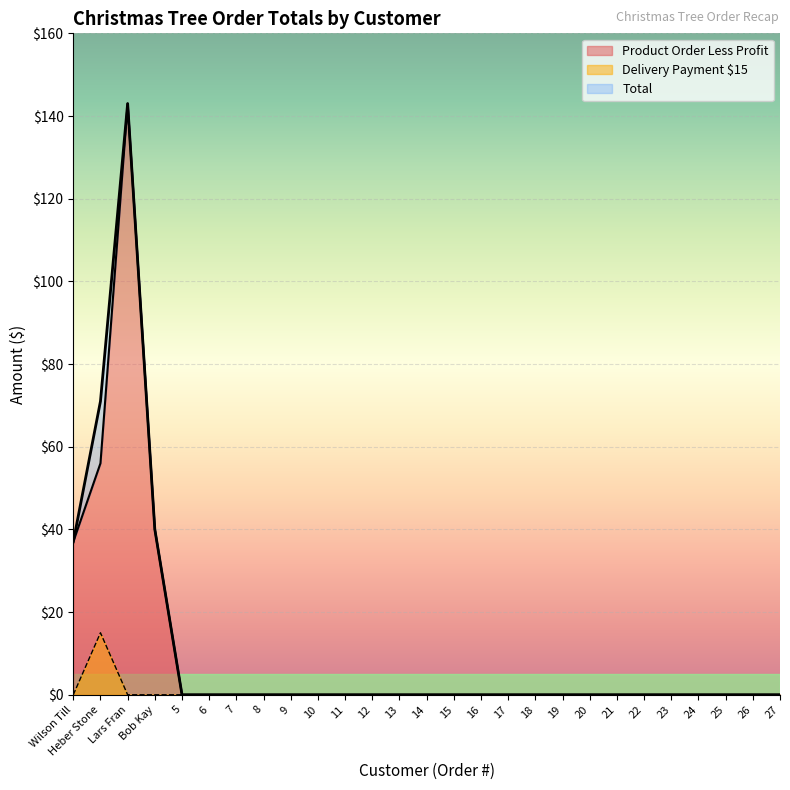

True or false: there are more than 0 points higher than both neighbors.

True